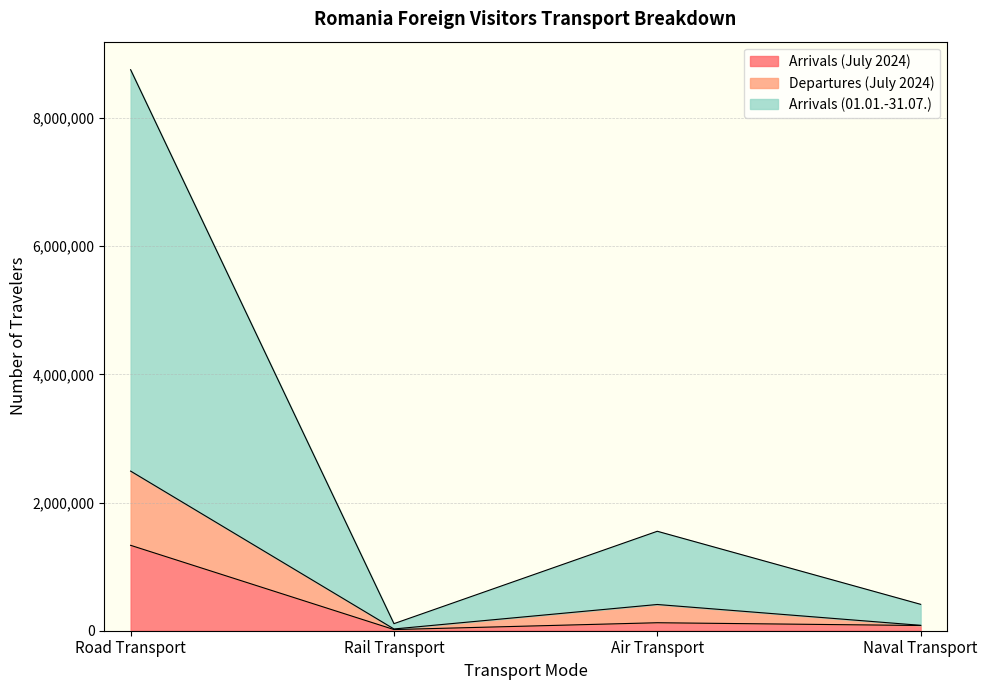

The Arrivals (July 2024) series shows 1862876 at Road Transport. True or false?

False